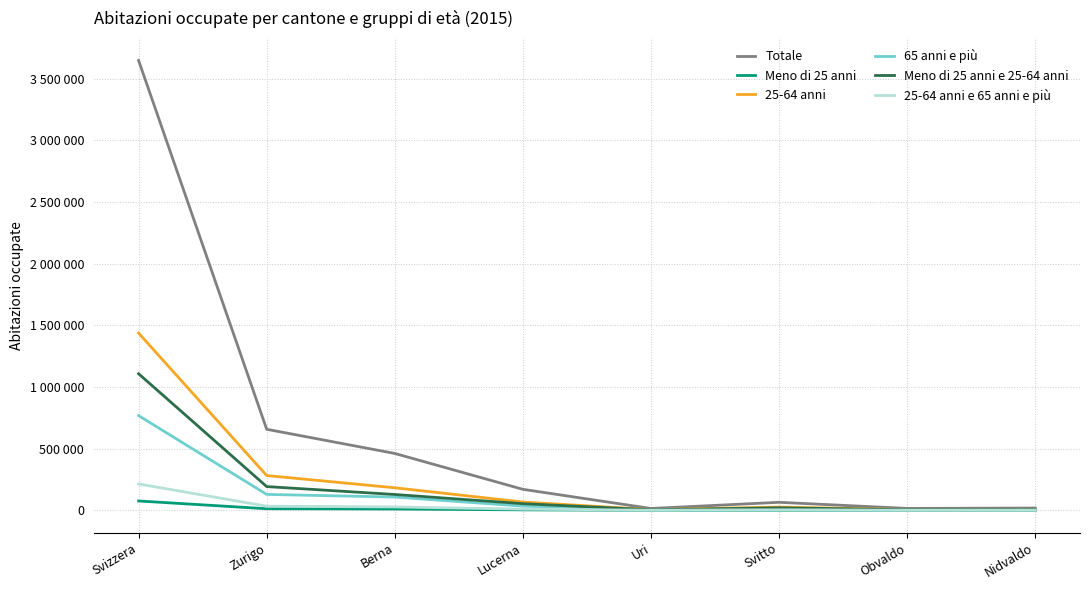

True or false: 25-64 anni e 65 anni e più and Totale cross at least once.

False